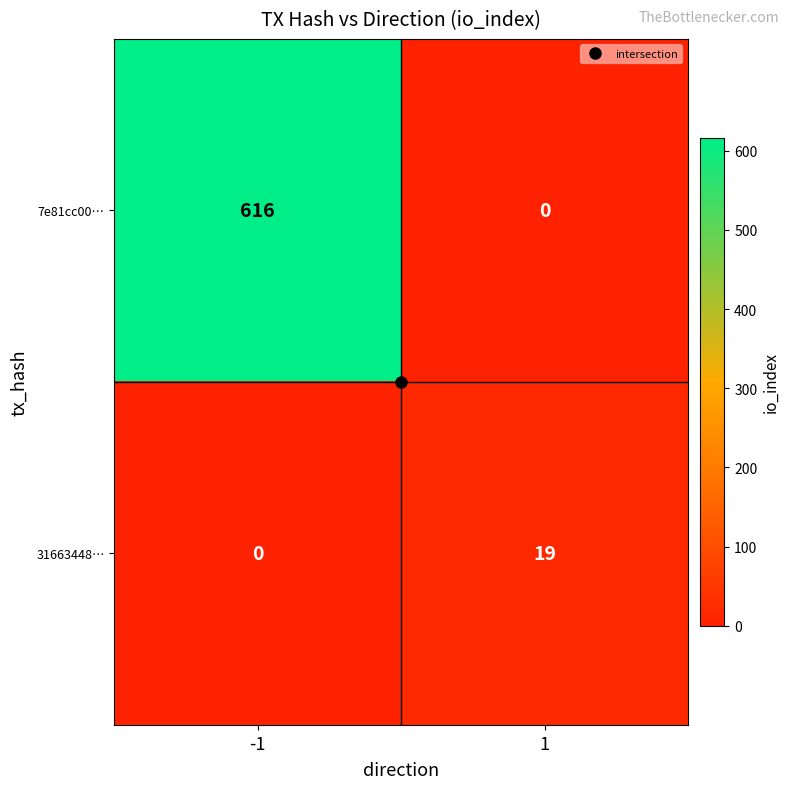

Is the value of 31663448… at 1 greater than the value of 7e81cc00… at 1?

Yes